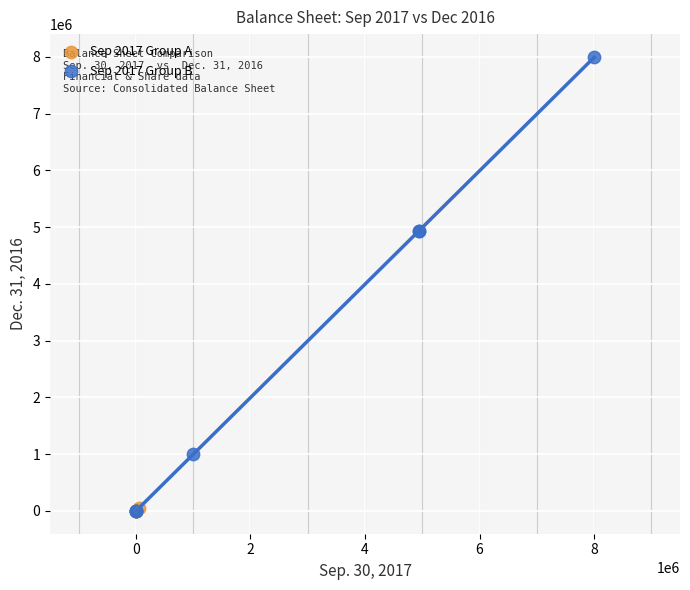

Which series has the largest Y range (max minus min)?

Sep 2017 Group B